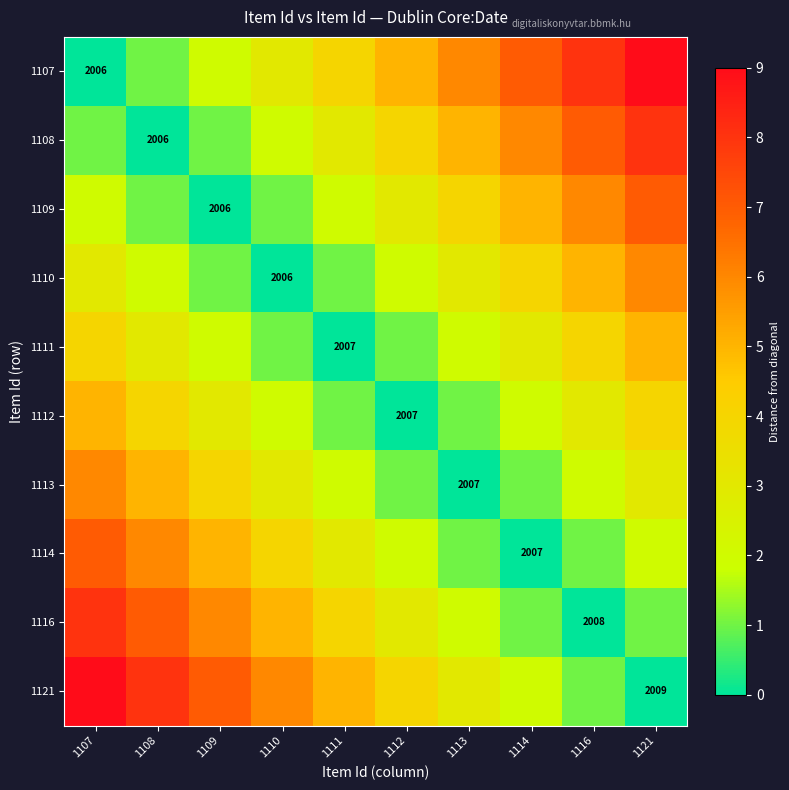

True or false: 1112 has a value of 1 at 1111.

False